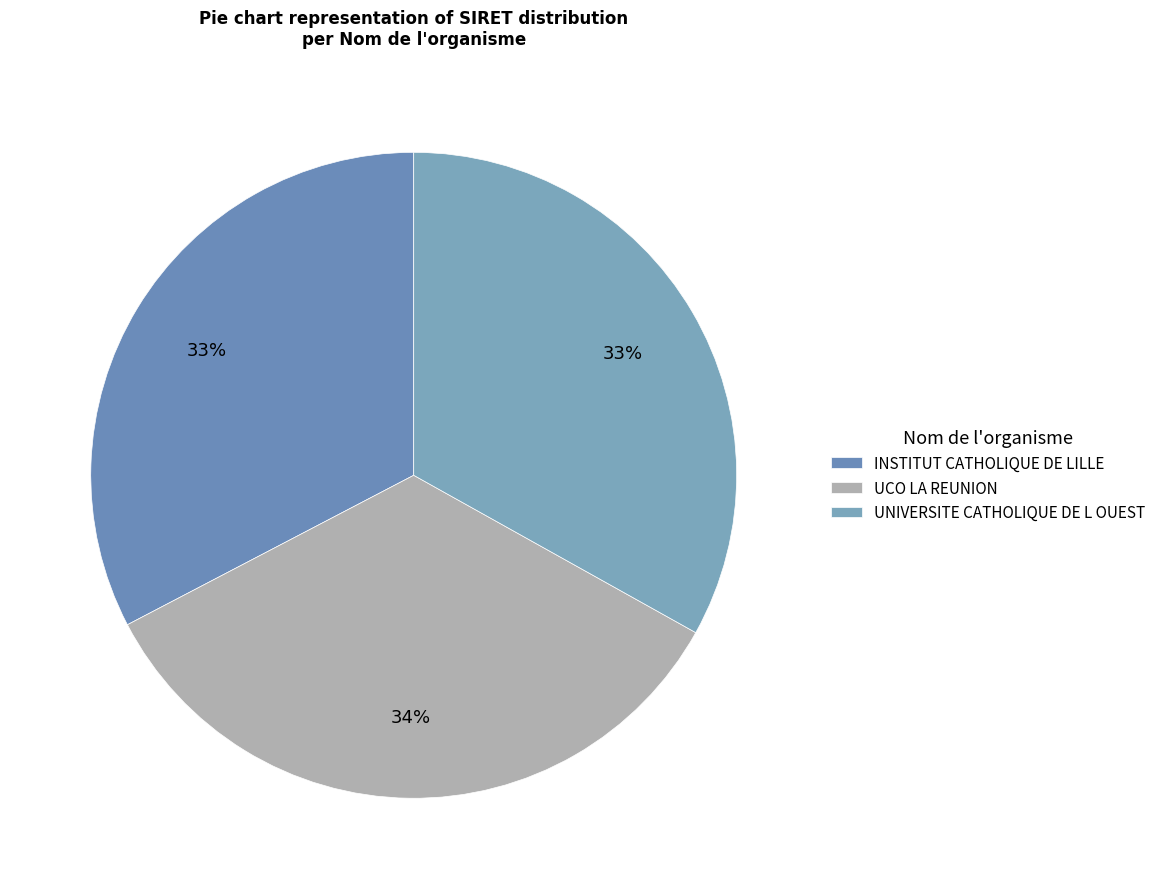

To the nearest percent, what portion does UNIVERSITE CATHOLIQUE DE L OUEST represent?

33%